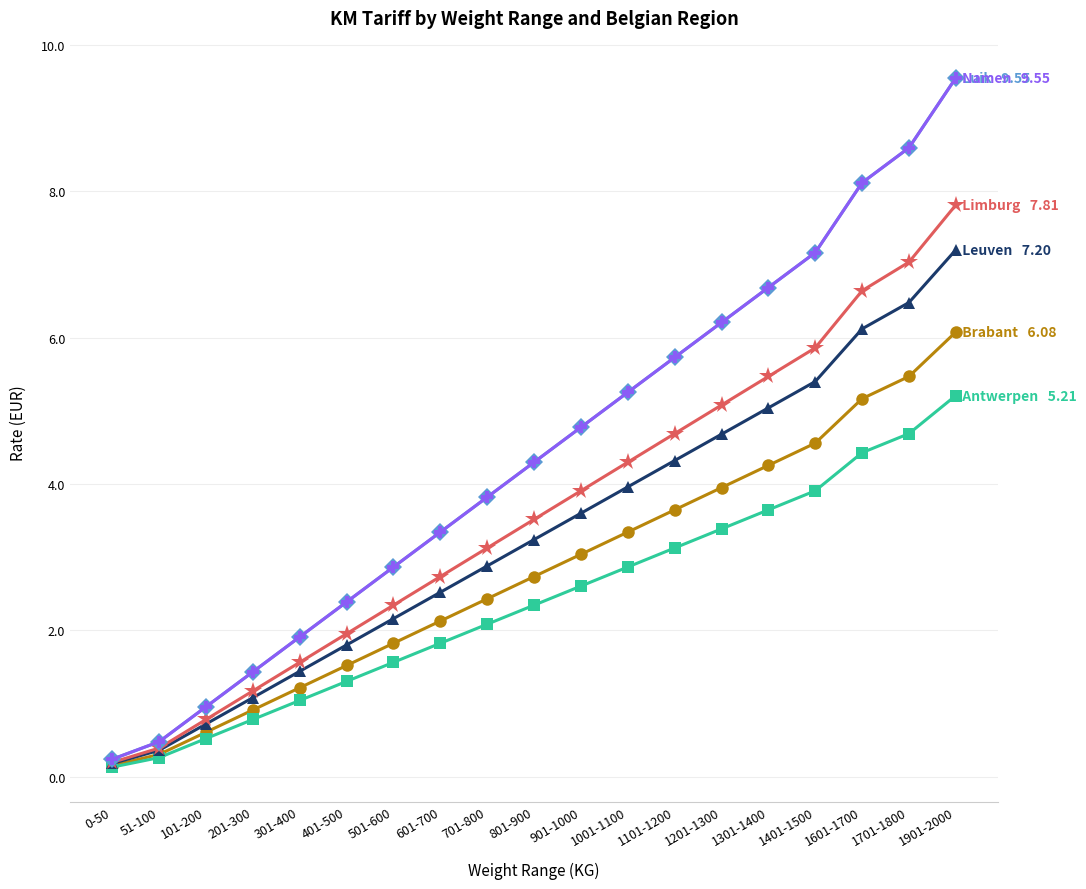

Is this an area chart (filled region under the line)?

No